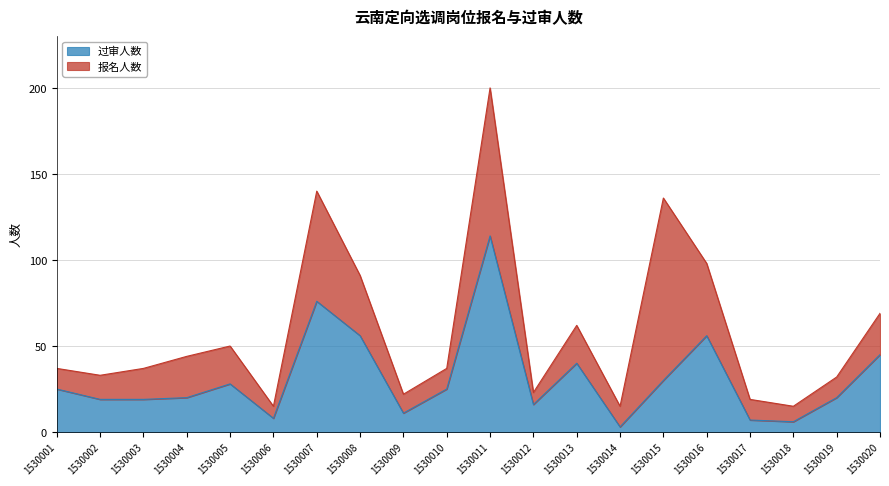

Reading left to right, list all the values displayed in this chart.

报名人数: 37	33	37	44	50	15	140	91	22	37	200	23	62	15	136	98	19	15	32	69
过审人数: 25	19	19	20	28	8	76	56	11	25	114	16	40	3	30	56	7	6	20	45